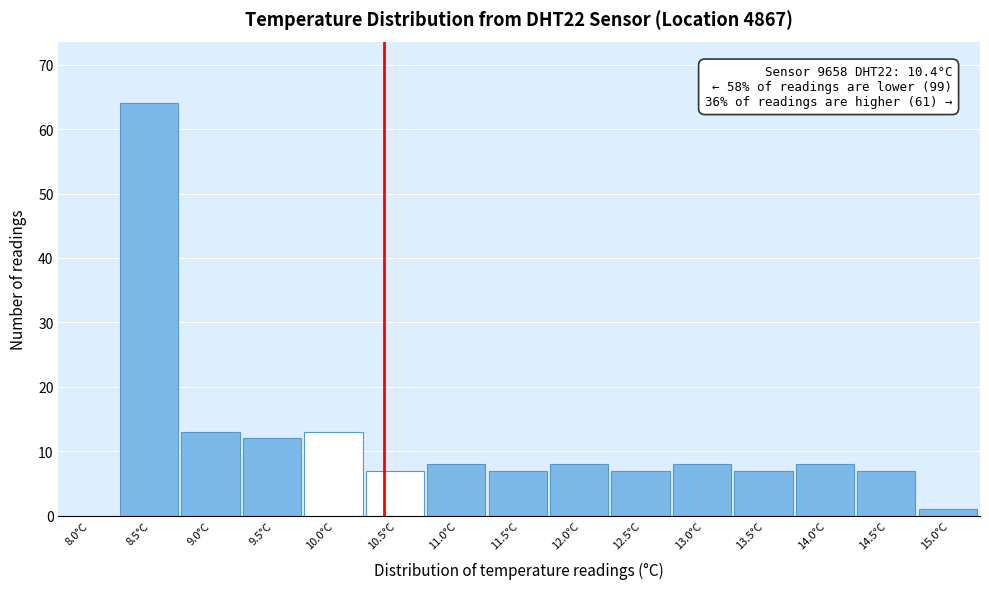

Reading left to right, transcribe all the data shown in this chart.

8.0°C=0	8.5°C=64	9.0°C=13	9.5°C=12	10.0°C=13	10.5°C=7	11.0°C=8	11.5°C=7	12.0°C=8	12.5°C=7	13.0°C=8	13.5°C=7	14.0°C=8	14.5°C=7	15.0°C=1